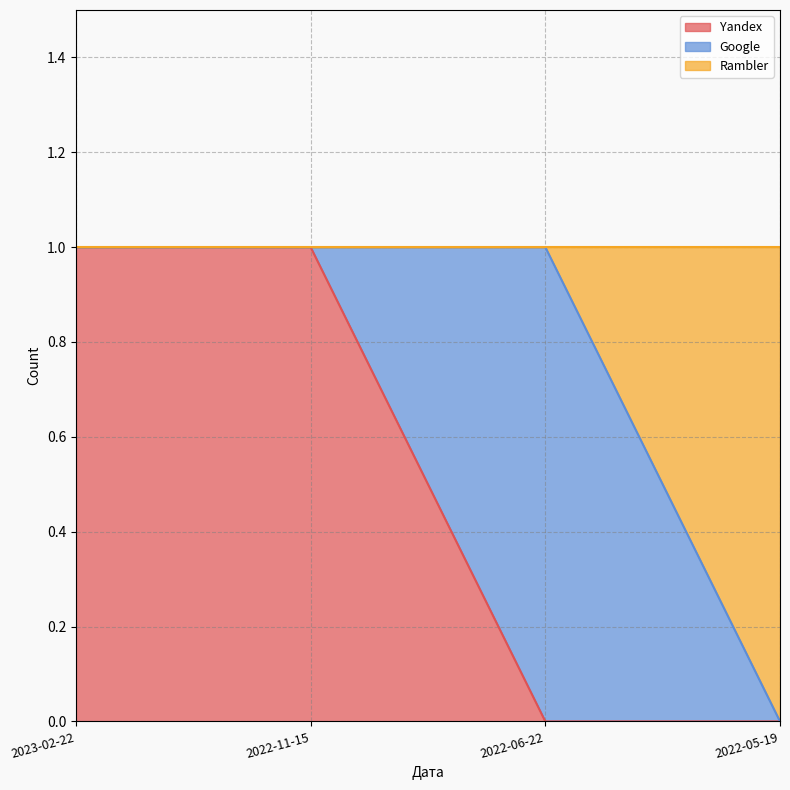

At which category is the sum across all series the highest?

2023-02-22